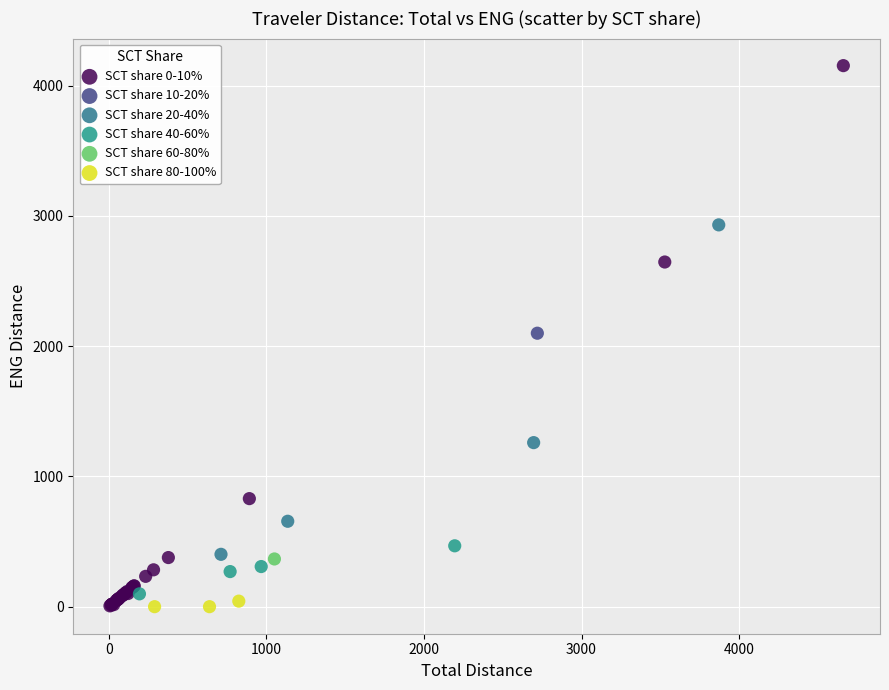

What are all the series names shown in the legend?

SCT share 0-10%, SCT share 10-20%, SCT share 20-40%, SCT share 40-60%, SCT share 60-80%, SCT share 80-100%